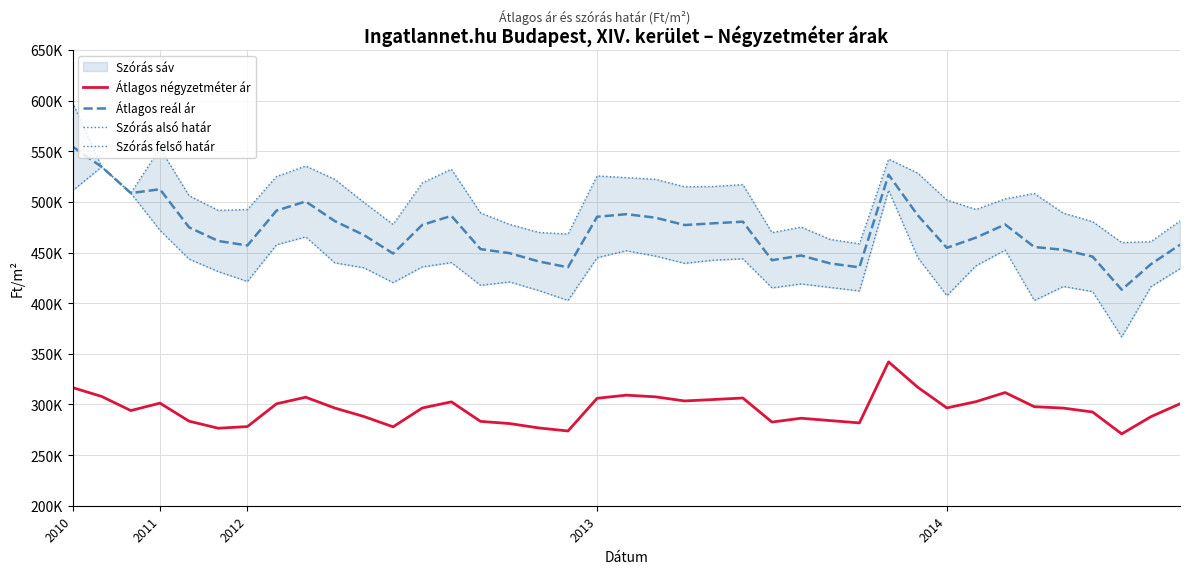

True or false: Átlagos reál ár and Szórás felső határ cross at least once.

False